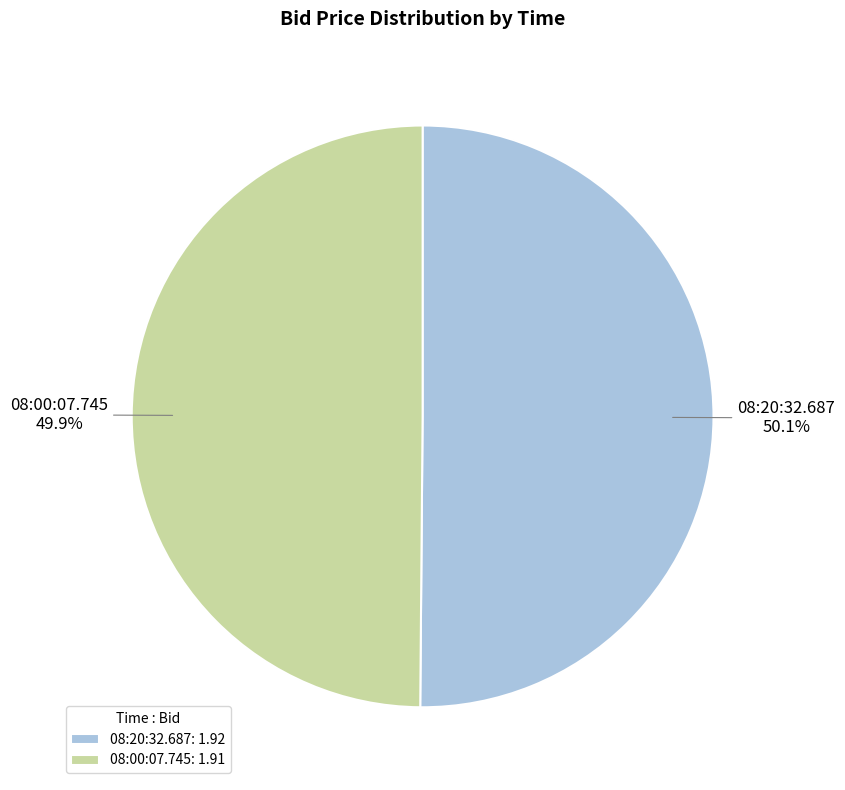

To the nearest percent, what is the combined percentage of 08:20:32.687 and 08:00:07.745?

100%